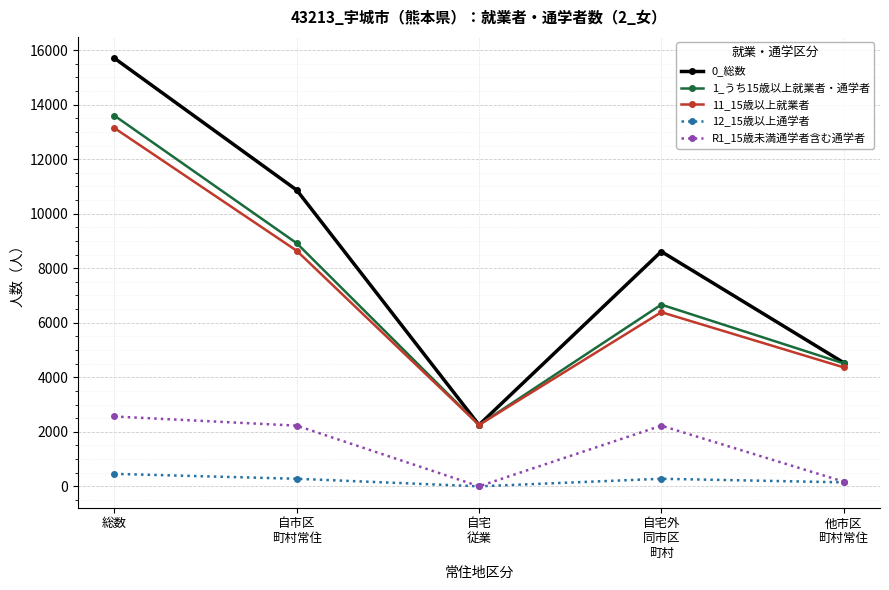

True or false: R1_15歳未満通学者含む通学者 has a value of 2561 at 総数.

True